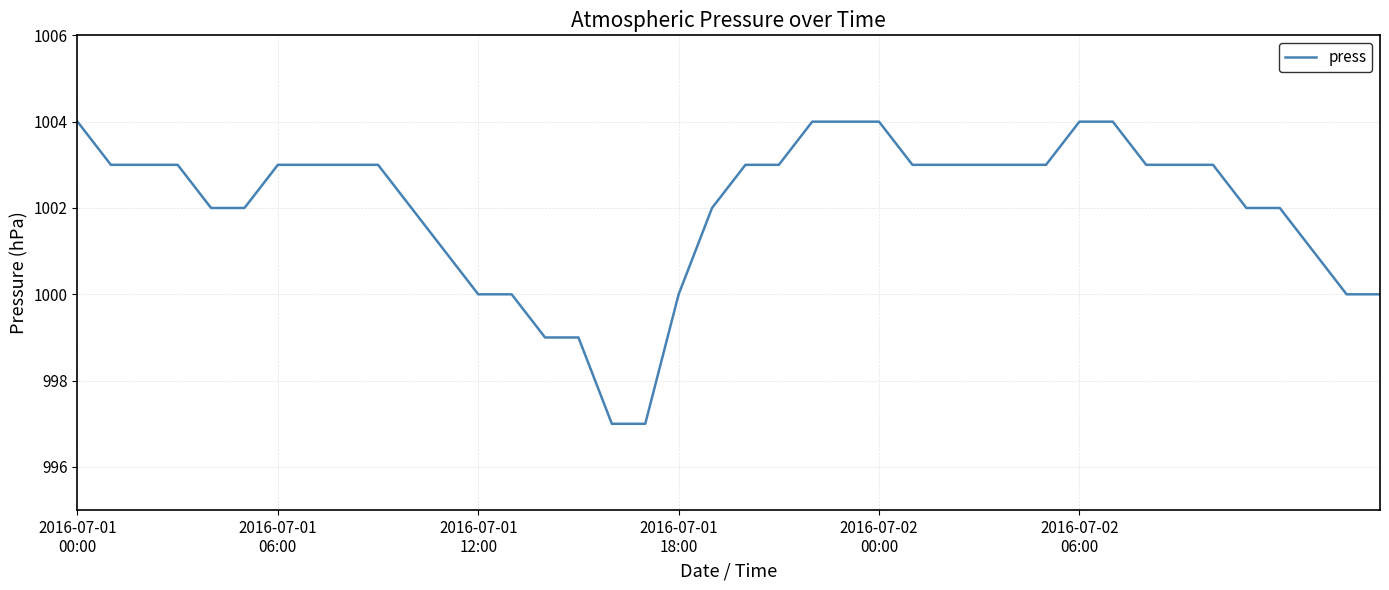

What is the difference between the maximum and minimum values?

7